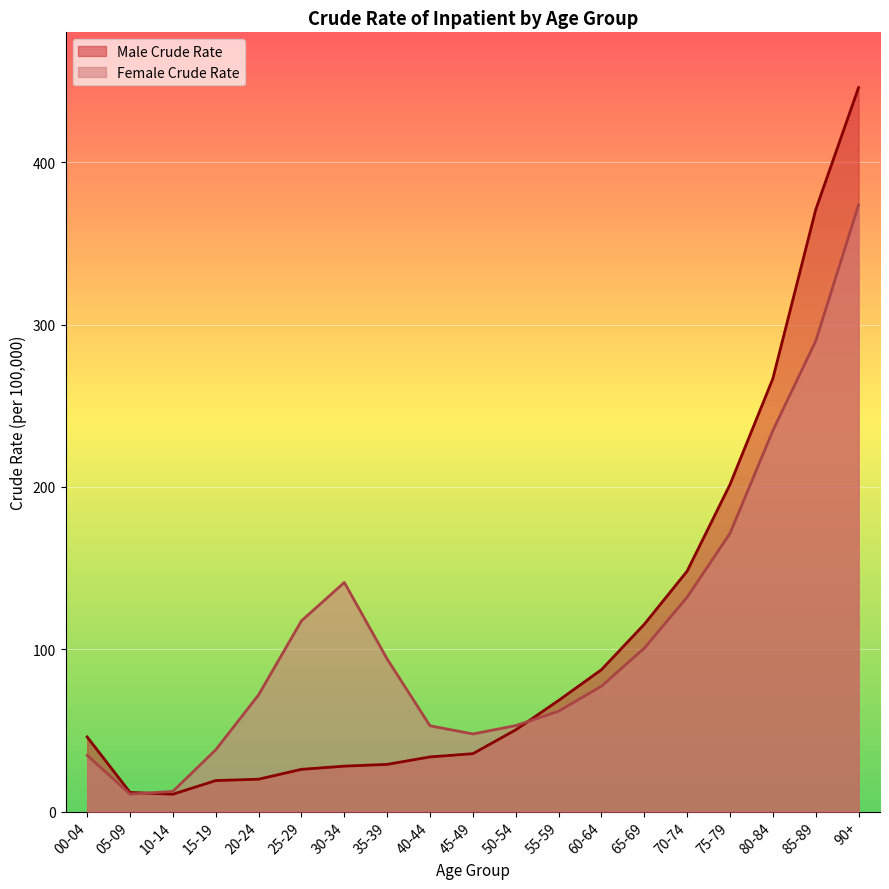

What is the sum of all Female Crude Rate values?

2115.0